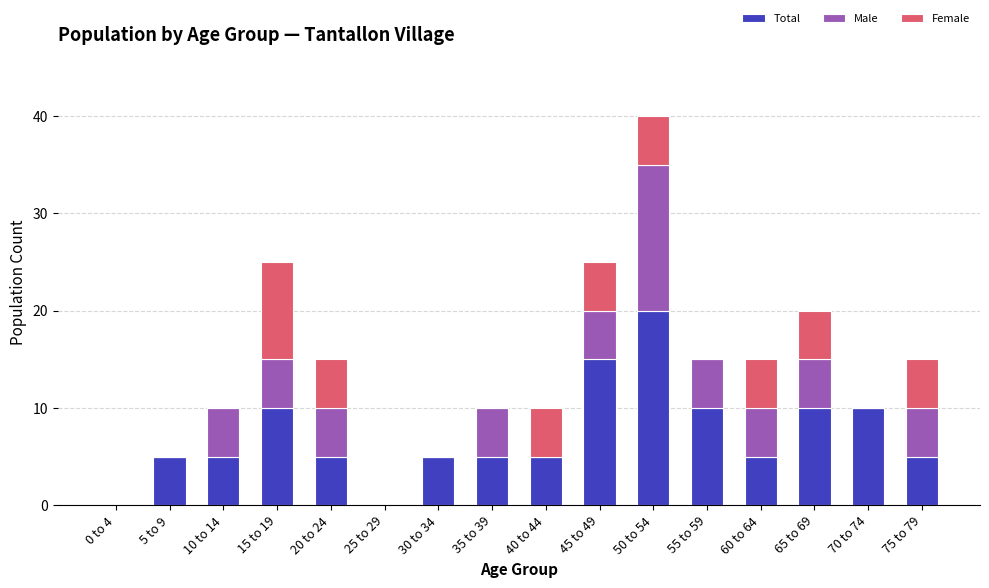

Is it true that Total equals 5 at 35 to 39?

True